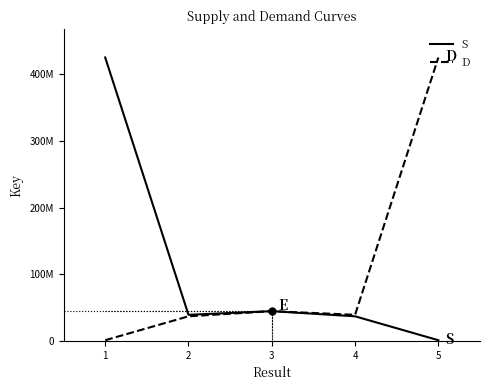

Reading left to right, transcribe all the data shown in this chart.

S: 425523556	39214697	44716456	36972397	1086209
D: 1086209	36972397	44716456	39214697	425523556